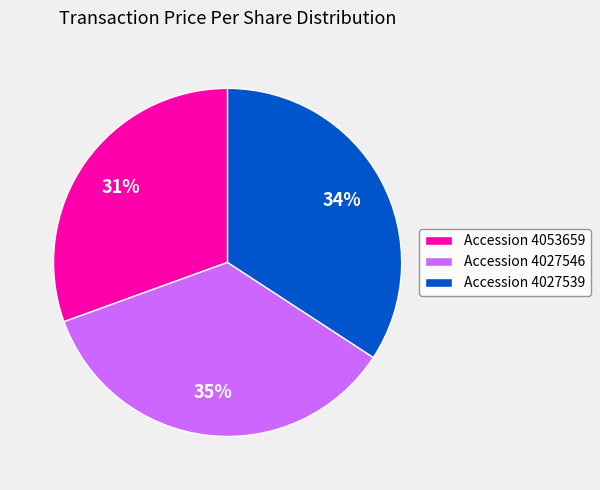

What is the smallest slice in the pie chart?

Accession 4053659